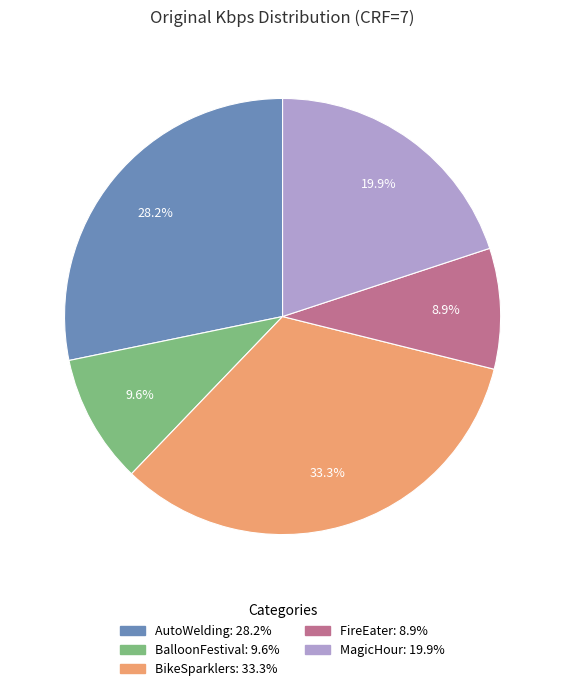

Between BalloonFestival and MagicHour, which is larger?

MagicHour